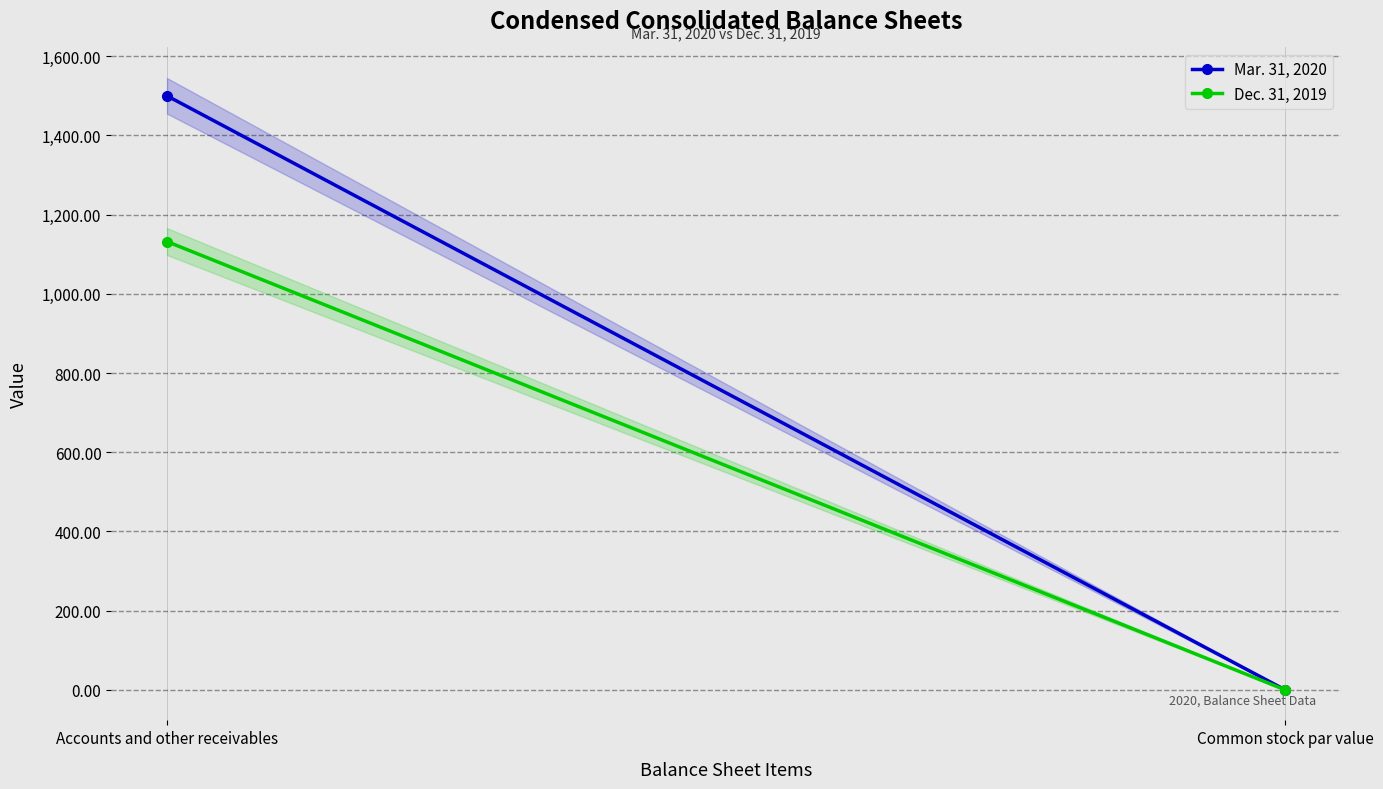

What is the average value of the Mar. 31, 2020 series?

750.0